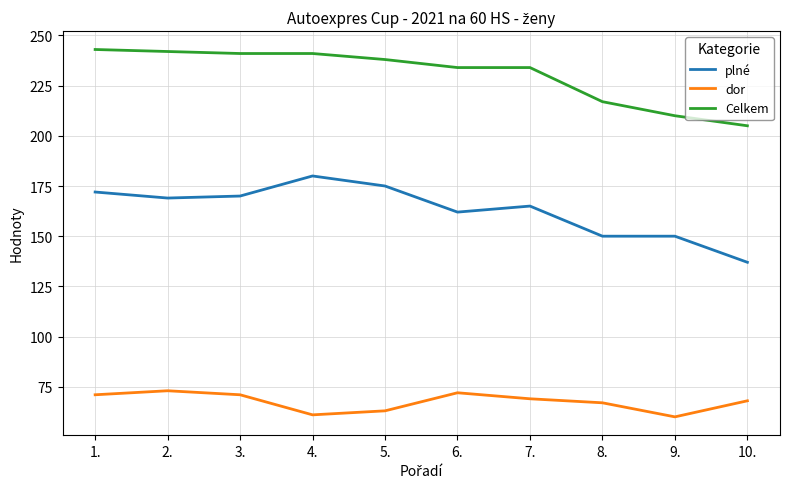

Reading right to left, list all the values displayed in this chart.

plné: 137	150	150	165	162	175	180	170	169	172
dor: 68	60	67	69	72	63	61	71	73	71
Celkem: 205	210	217	234	234	238	241	241	242	243